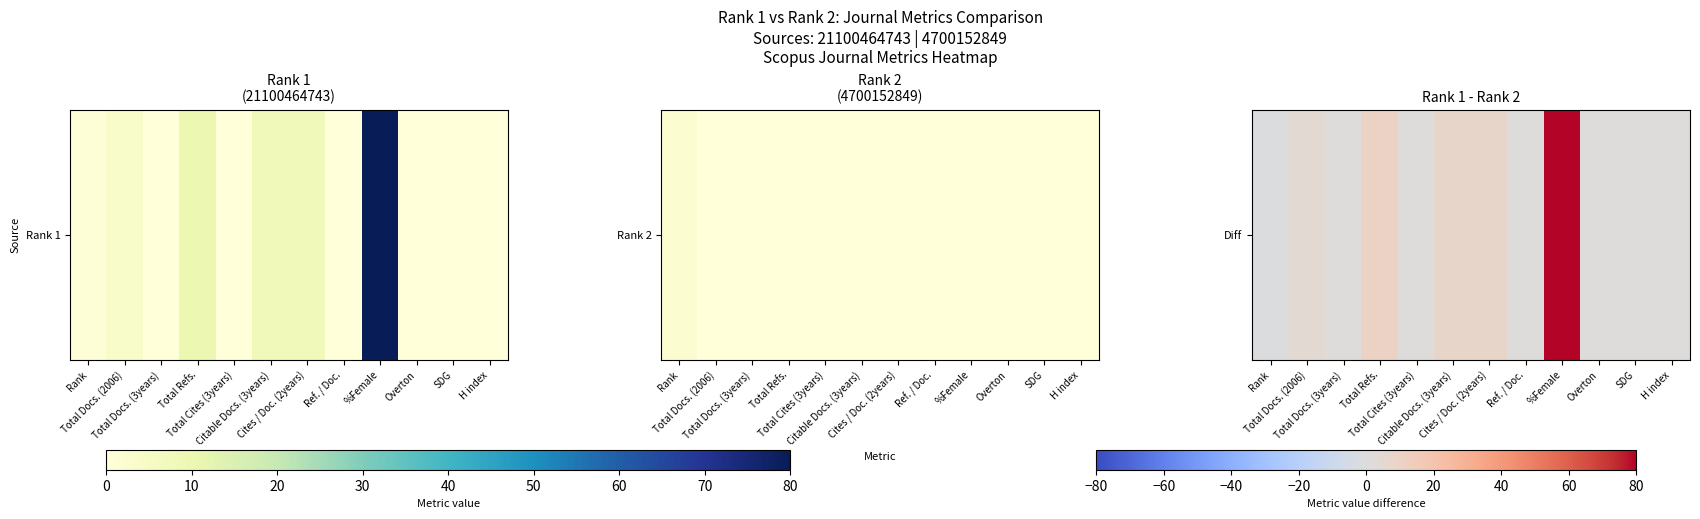

What is the ratio of the value at Total Refs. to the value at Citable Docs. (3years)?

1.2